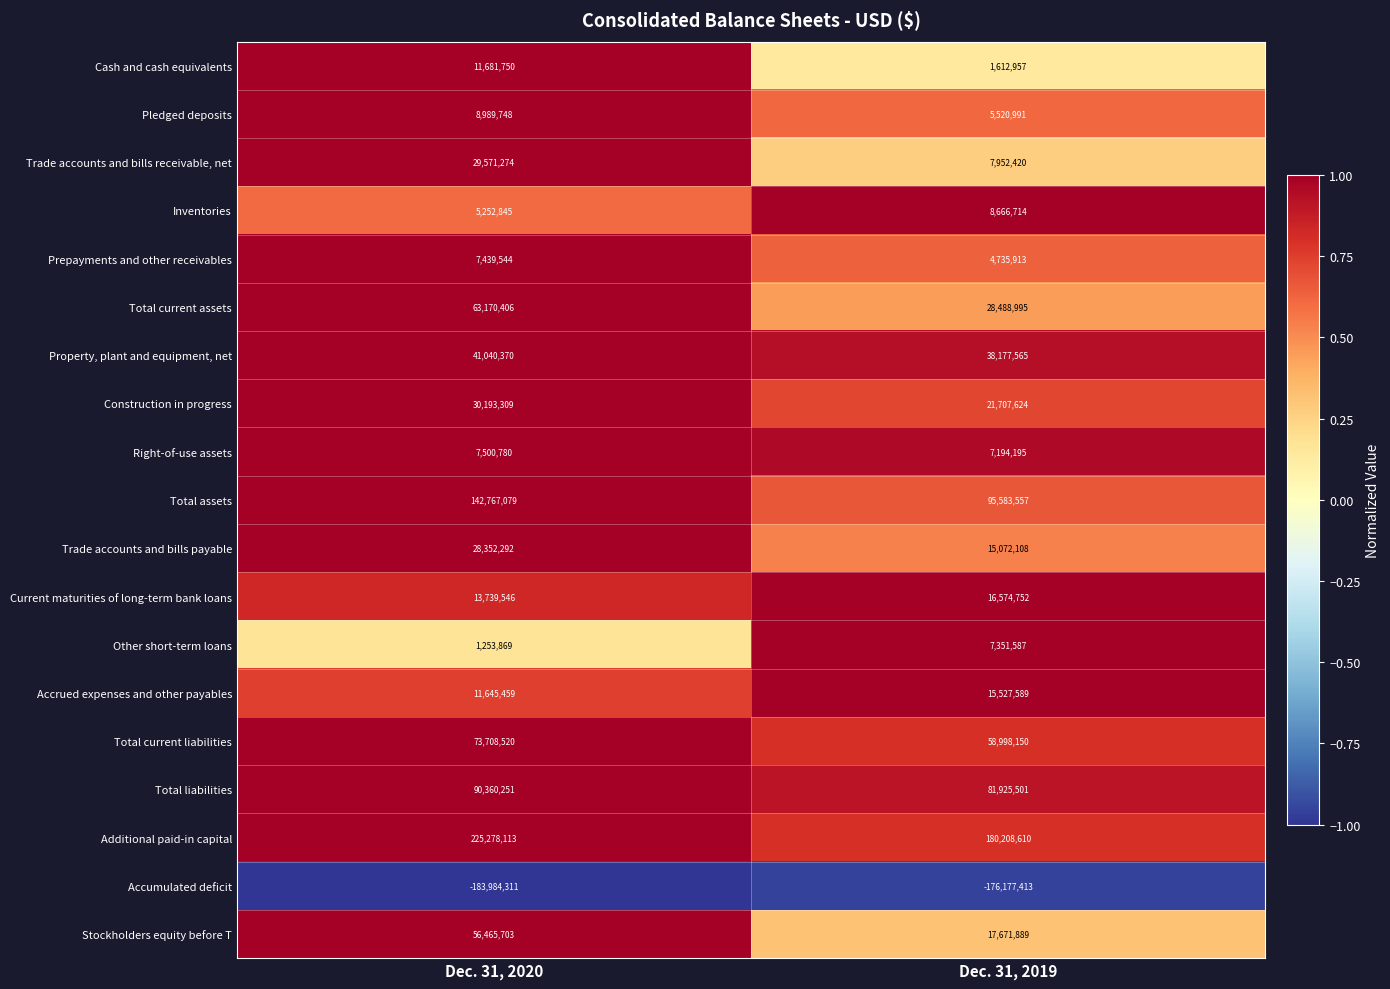

At which category is the sum across all series the highest?

Dec. 31, 2020